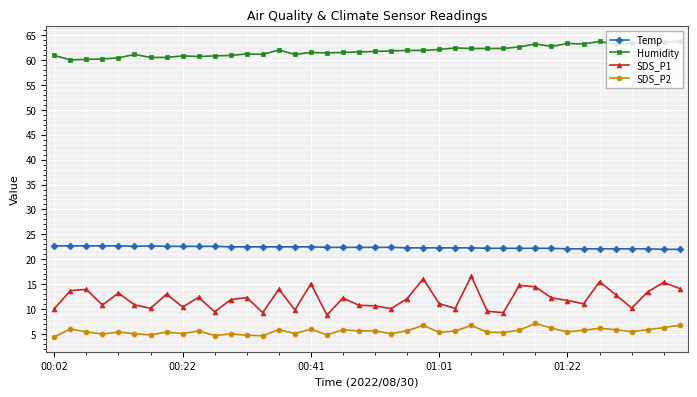

What is the minimum value shown in the chart?

4.4